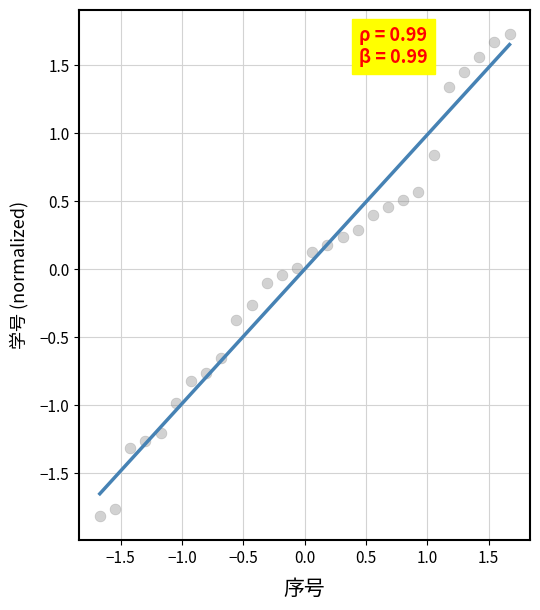

What is the range of Y values (max minus min)?

3.5